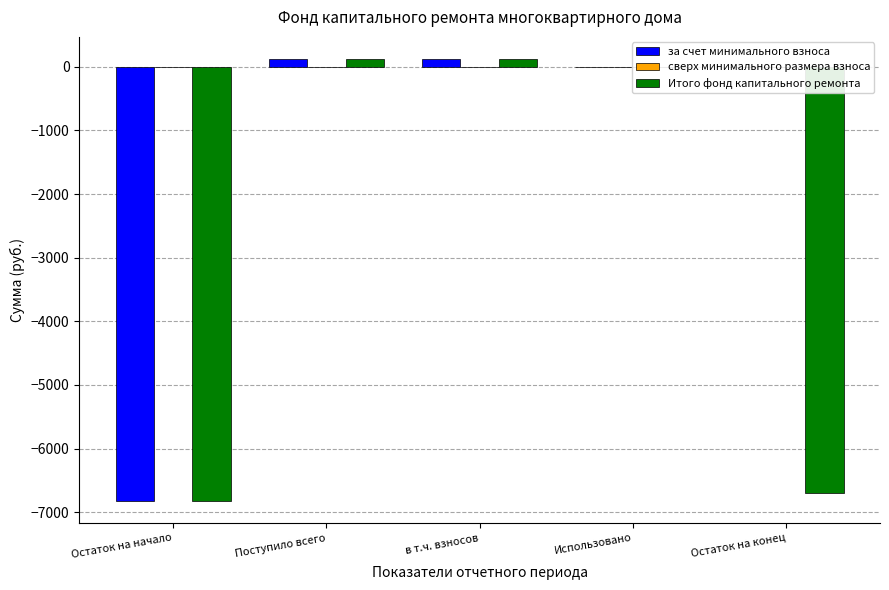

How many data points does each series have?

5